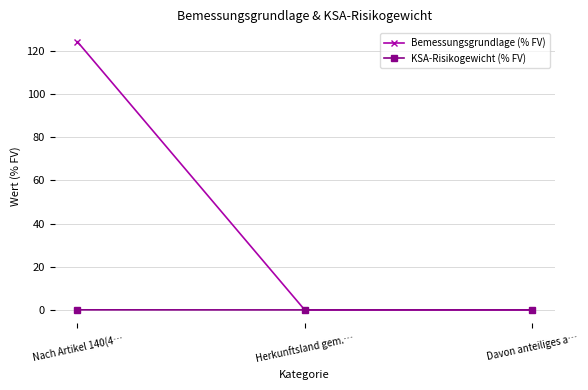

Rank the series by their average value, from lowest to highest.

KSA-Risikogewicht (% FV), Bemessungsgrundlage (% FV)